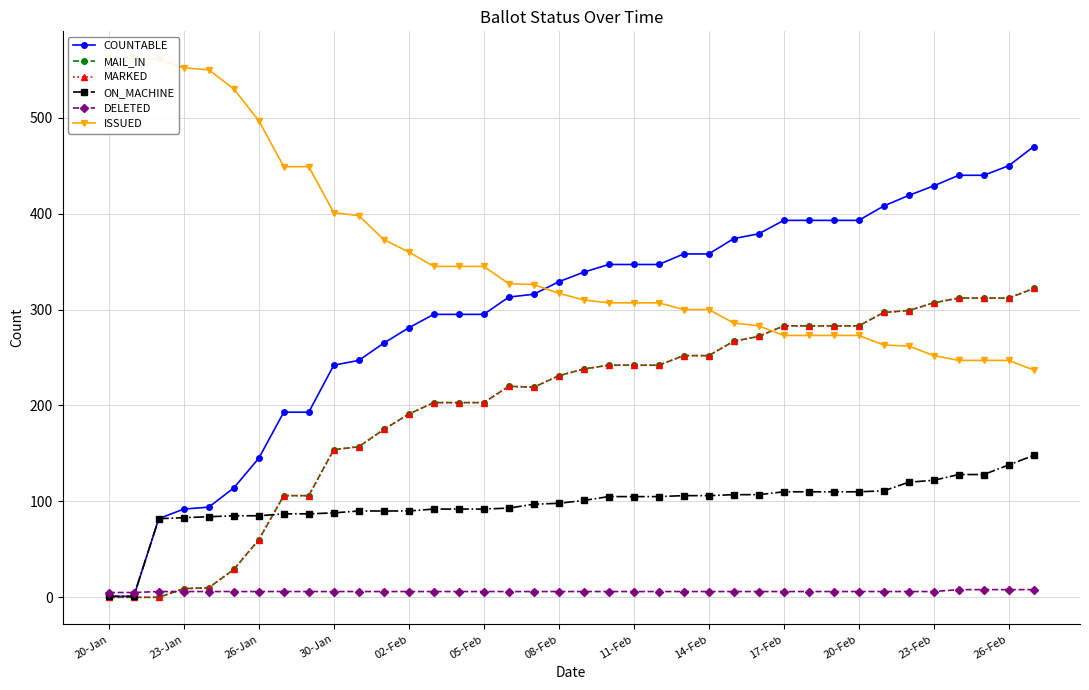

What is the difference between the ISSUED values at 20-Jan and 29?

289